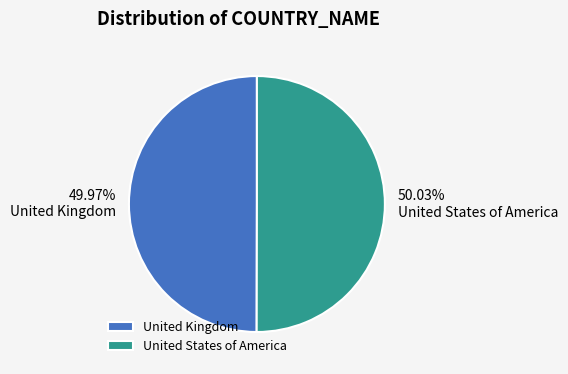

Is there a majority slice in this chart?

Yes